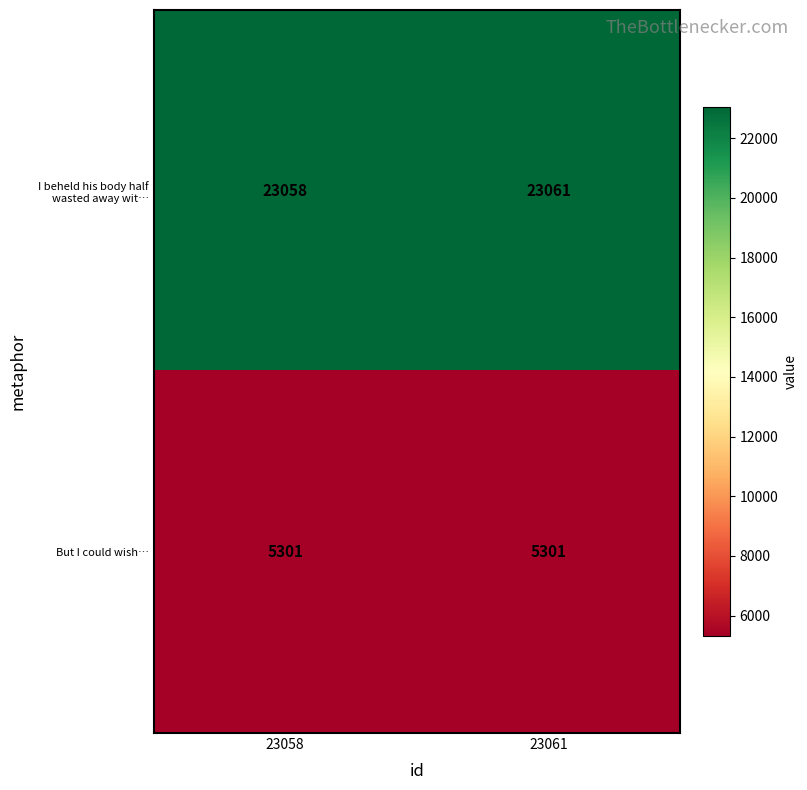

True or false: I beheld his body half wasted away wit… has a value of 13505 at 23061.

False